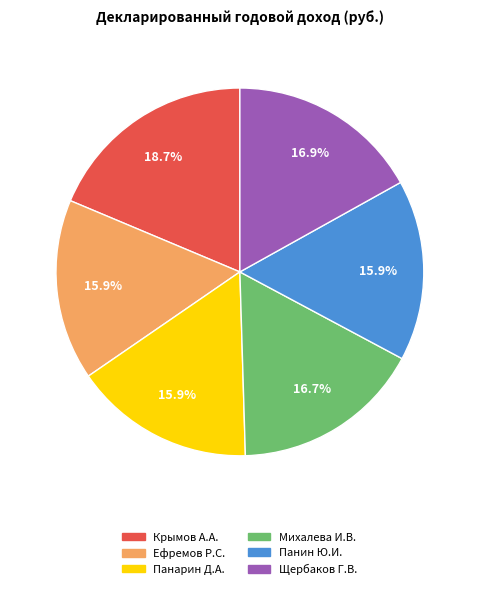

Which has a higher value, Ефремов Р.С. or Крымов А.А.?

Крымов А.А.